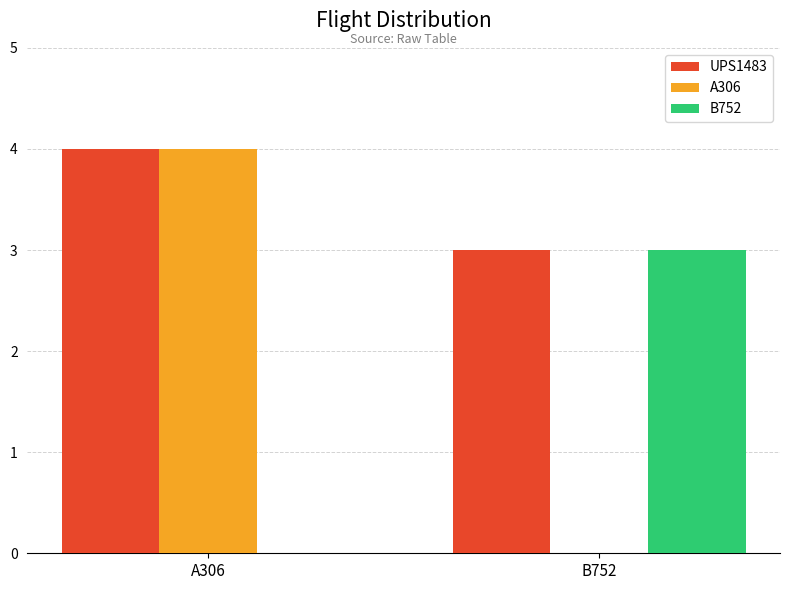

Which series changed the most between A306 and B752?

A306